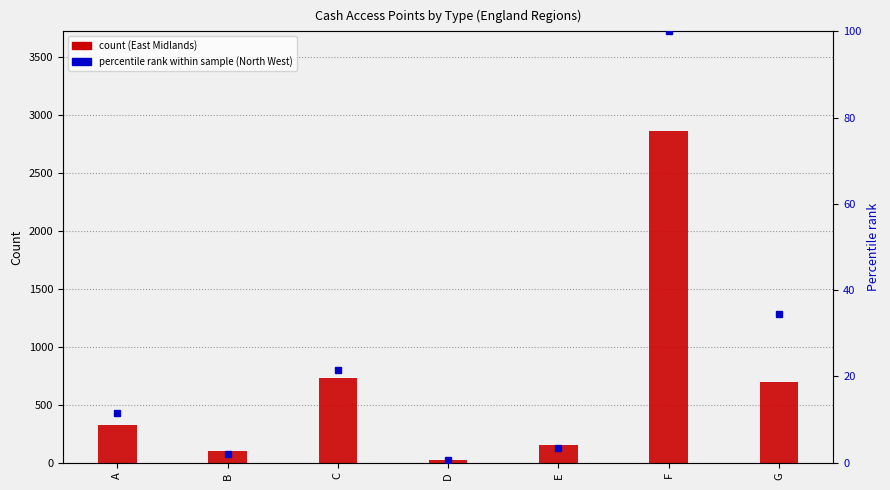

List the series in order of their overall mean, lowest first.

North West (percentile rank), East Midlands (count)